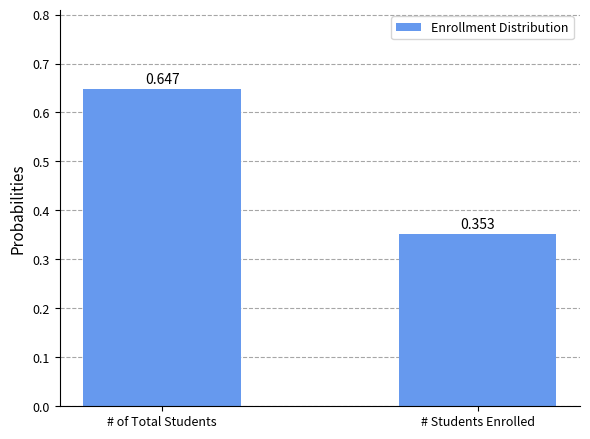

Which label corresponds to the largest value in the chart?

# of Total Students